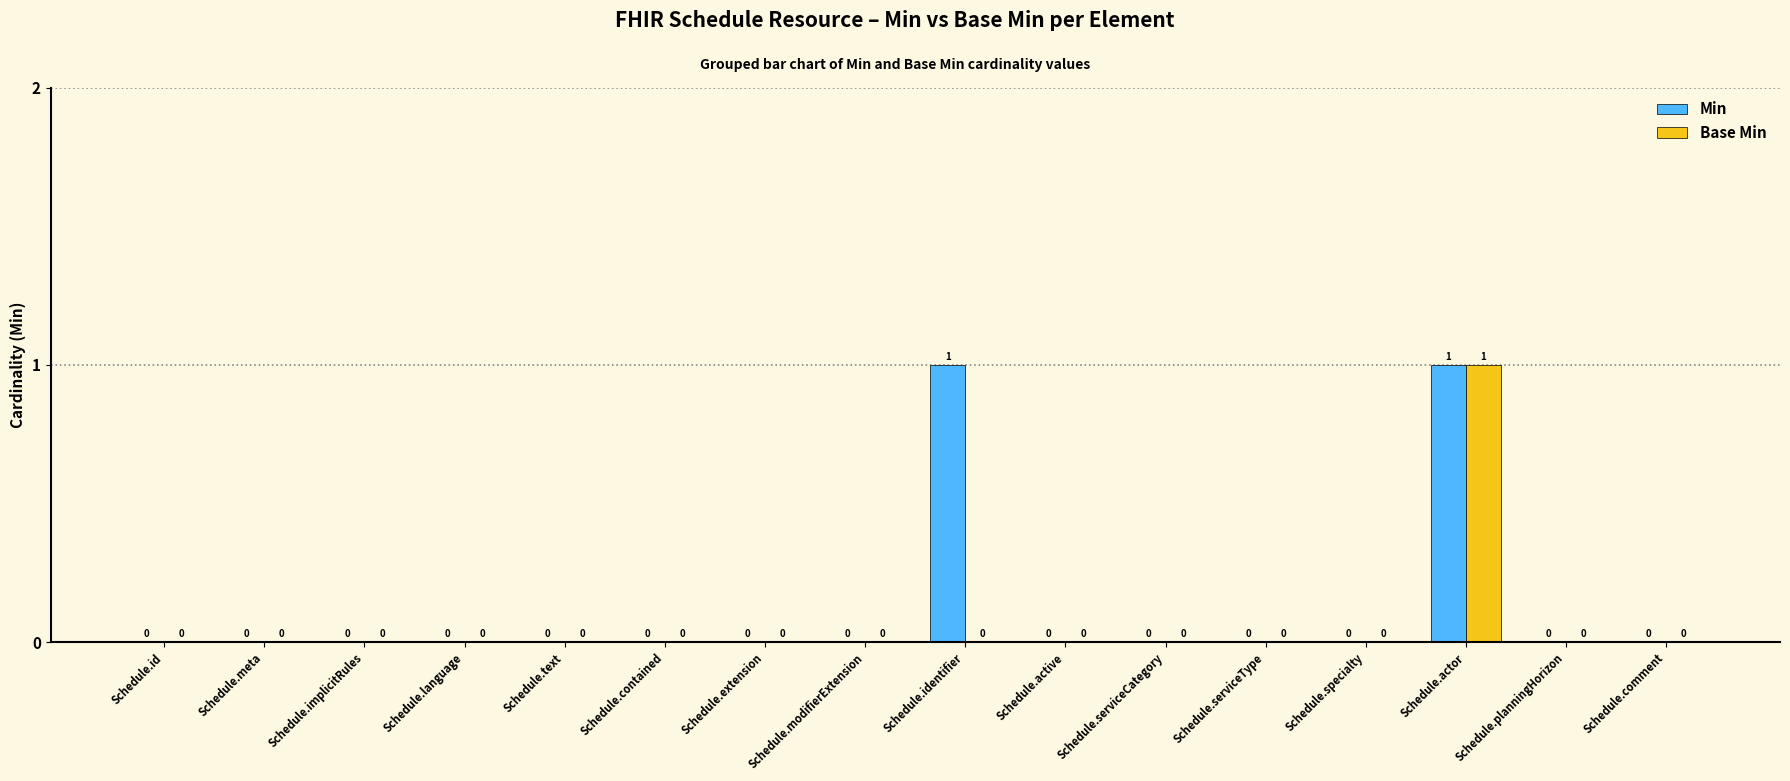

Reading left to right, list all the values displayed in this chart.

Min: Schedule.id=0	Schedule.meta=0	Schedule.implicitRules=0	Schedule.language=0	Schedule.text=0	Schedule.contained=0	Schedule.extension=0	Schedule.modifierExtension=0	Schedule.identifier=1	Schedule.active=0	Schedule.serviceCategory=0	Schedule.serviceType=0	Schedule.specialty=0	Schedule.actor=1	Schedule.planningHorizon=0	Schedule.comment=0
Base Min: Schedule.id=0	Schedule.meta=0	Schedule.implicitRules=0	Schedule.language=0	Schedule.text=0	Schedule.contained=0	Schedule.extension=0	Schedule.modifierExtension=0	Schedule.identifier=0	Schedule.active=0	Schedule.serviceCategory=0	Schedule.serviceType=0	Schedule.specialty=0	Schedule.actor=1	Schedule.planningHorizon=0	Schedule.comment=0